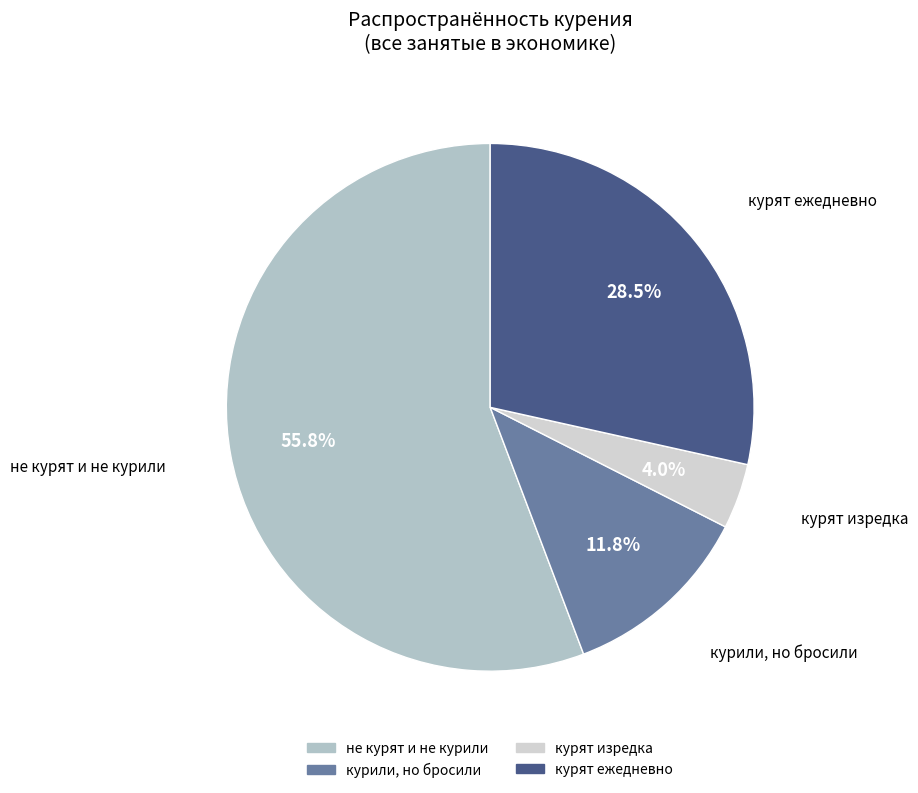

What is the smallest slice in the pie chart?

курят изредка